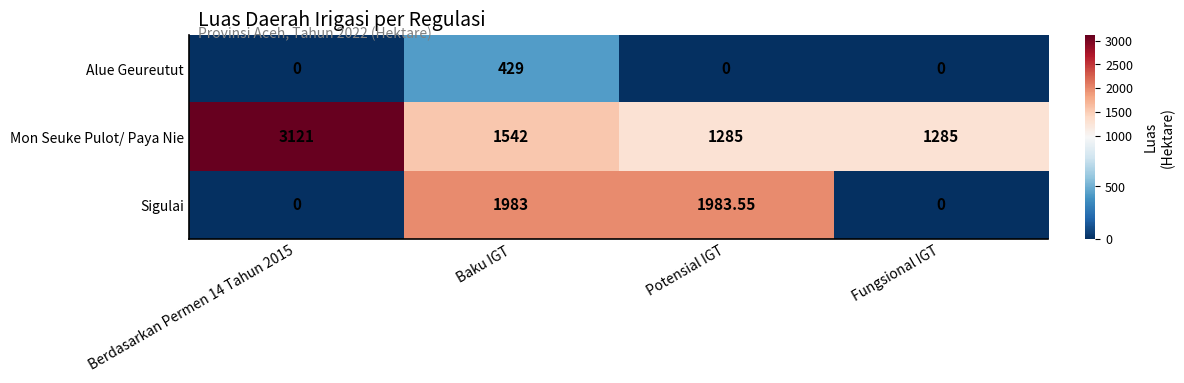

What is the spread (max minus min) of values at Baku IGT?

1554.0